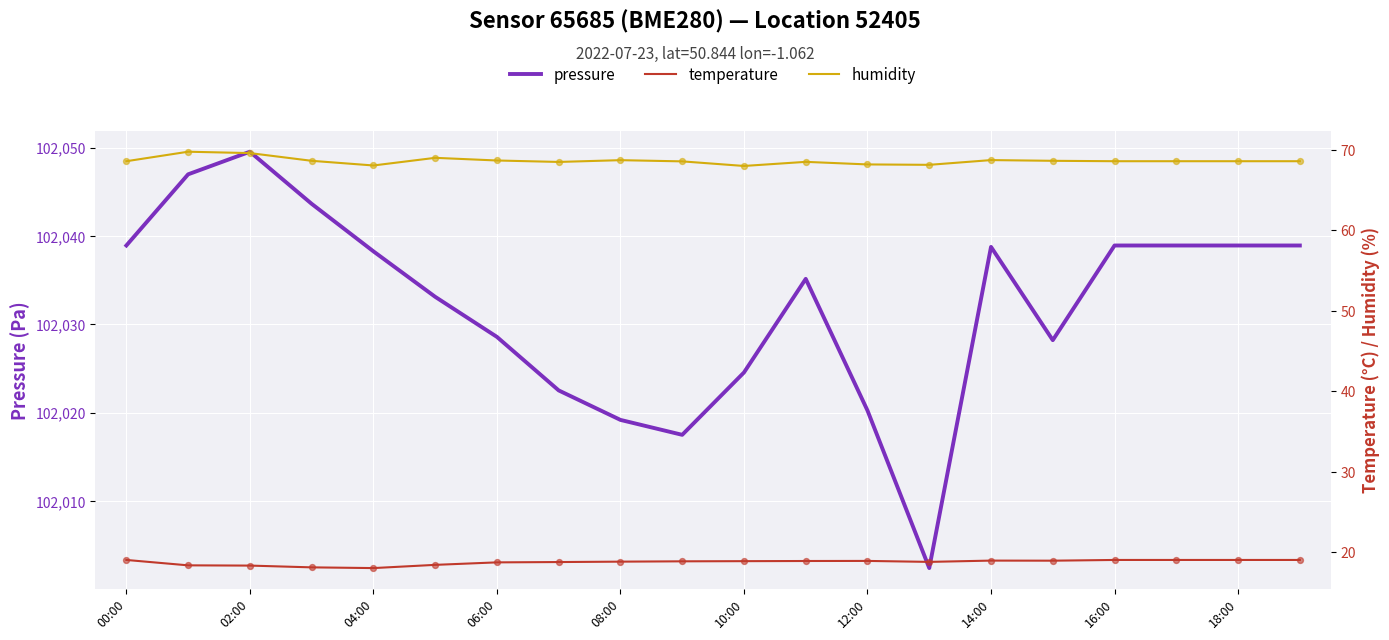

Is it true that pressure equals 102028.6 at 06:00?

True